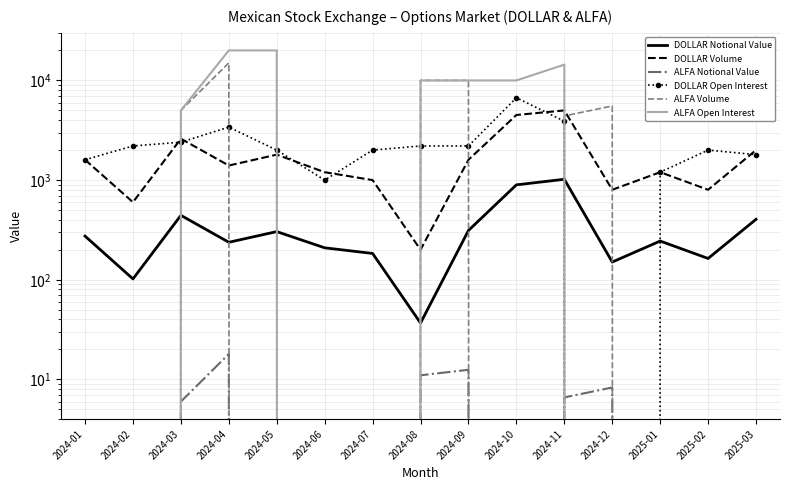

What is the difference between the second highest and second lowest values in the DOLLAR Volume series?

3900.0